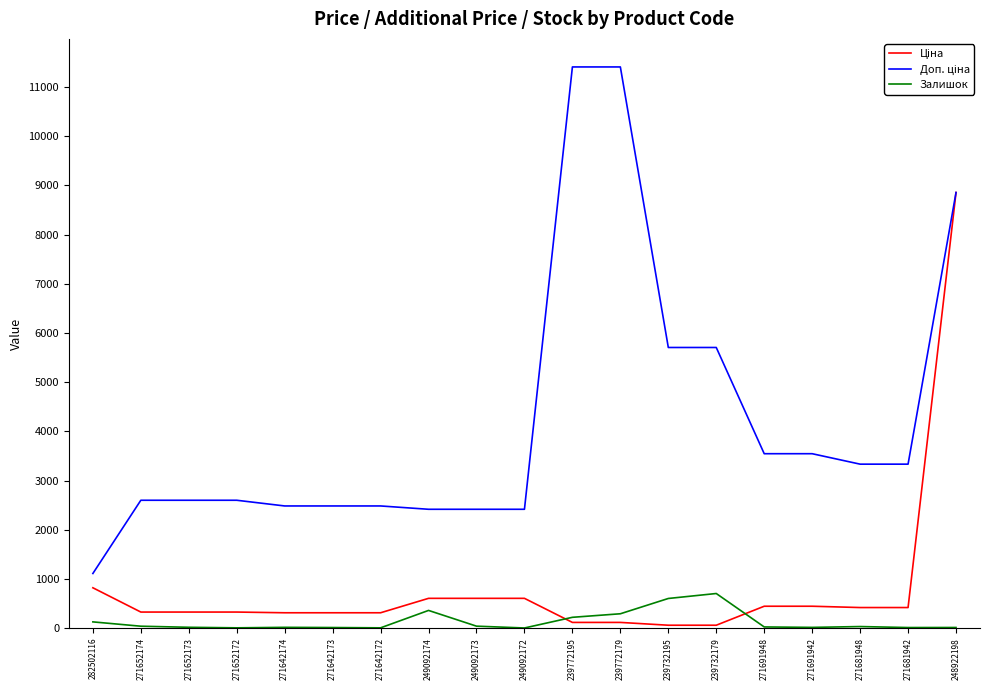

What is the highest value of the Залишок series?

702.0